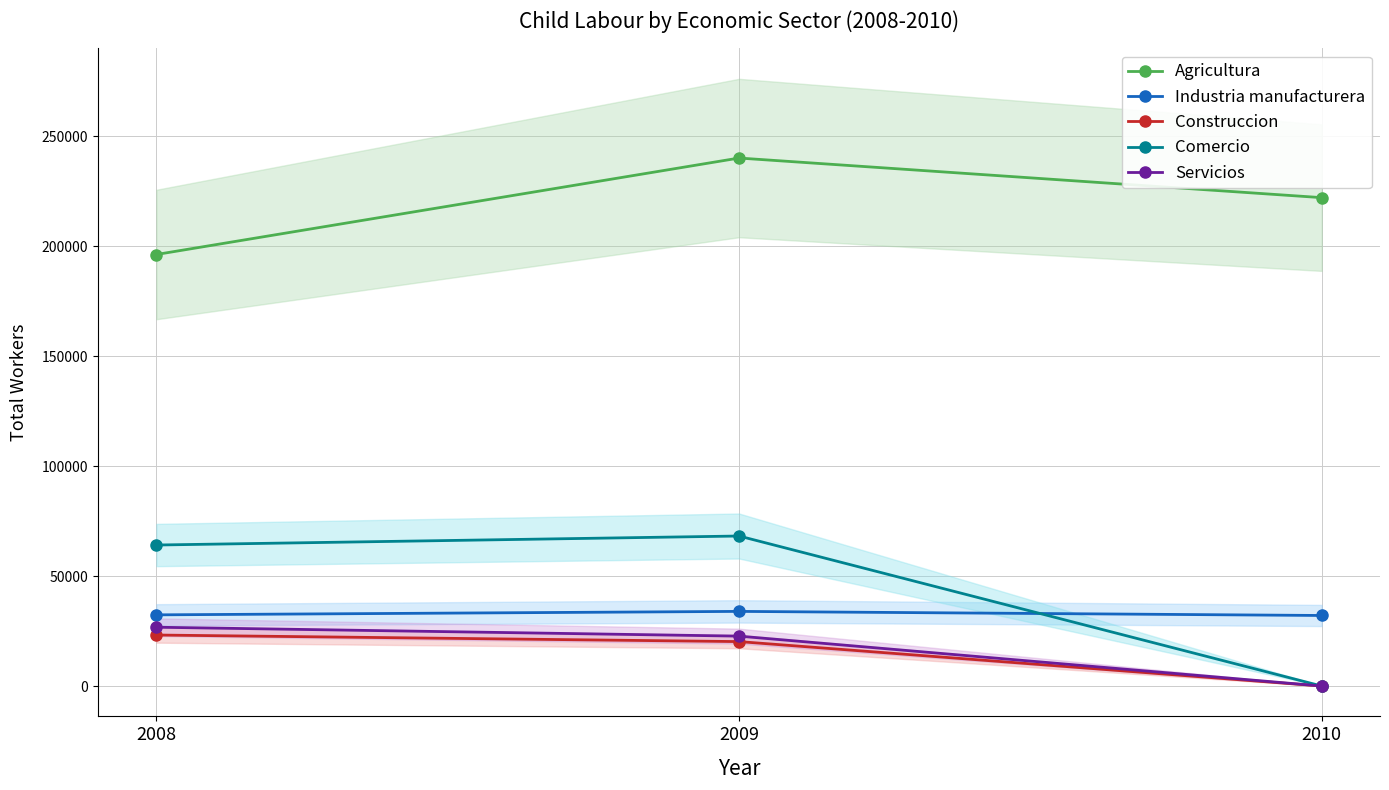

How many lines are shown in the chart?

5